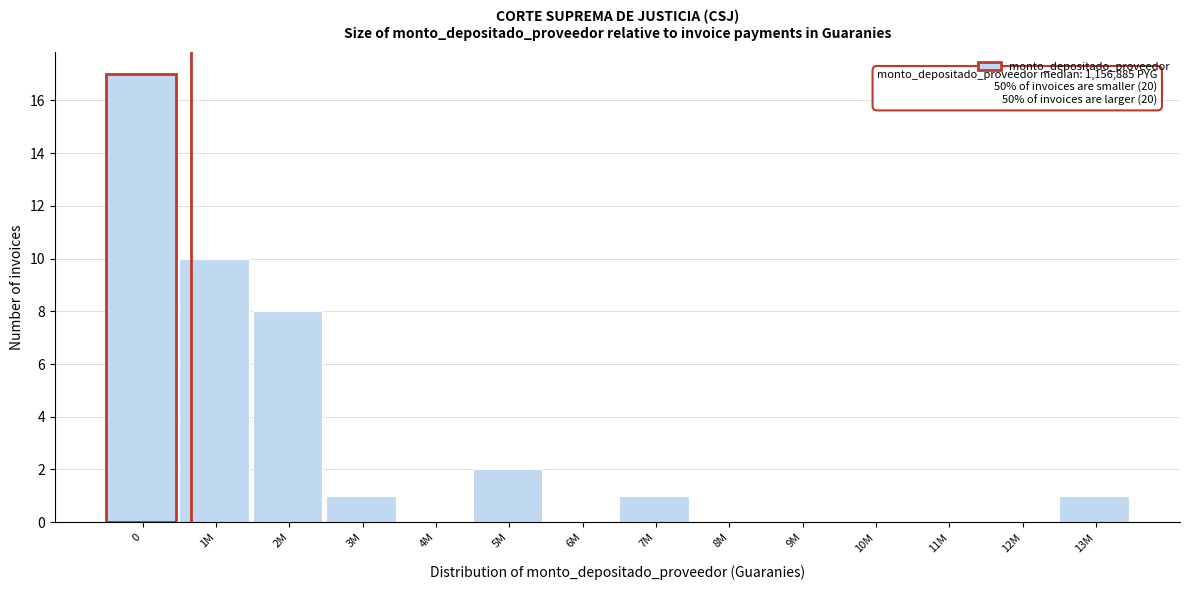

Reading right to left, what are all the values shown in this chart?

13M=1	12M=0	11M=0	10M=0	9M=0	8M=0	7M=1	6M=0	5M=2	4M=0	3M=1	2M=8	1M=10	0=17